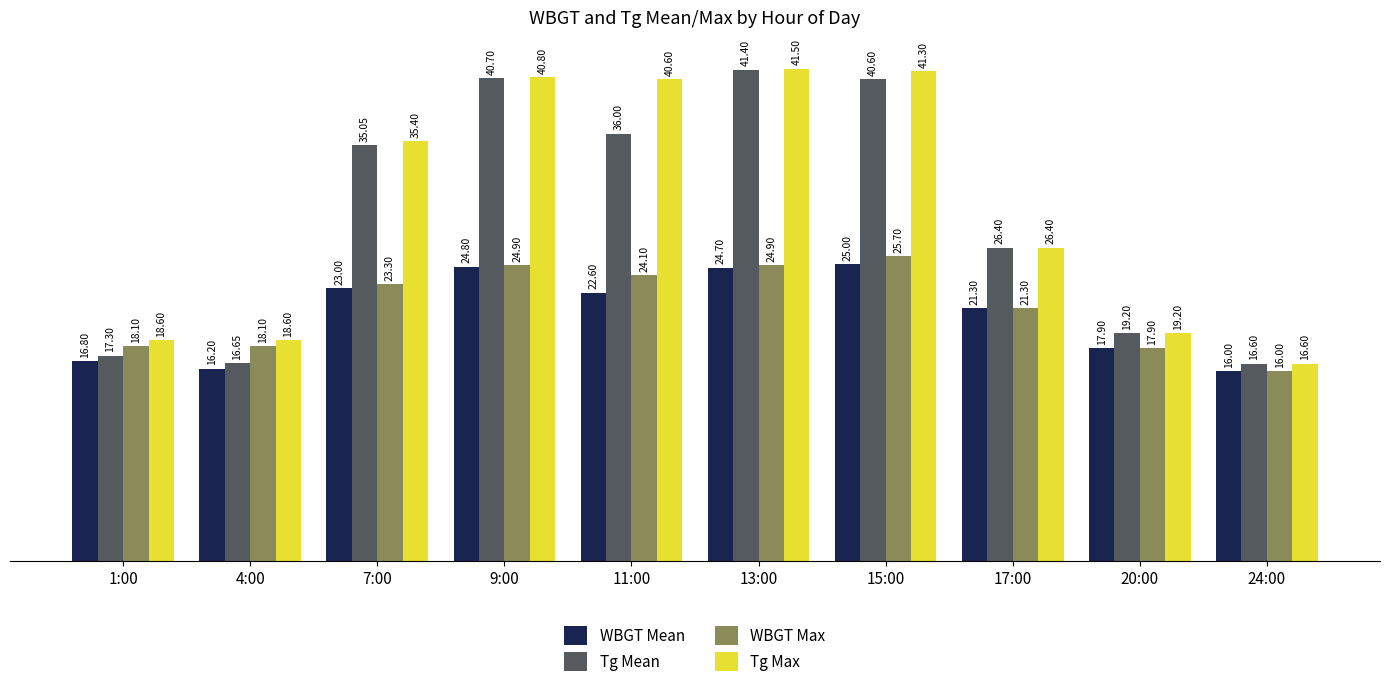

List the labels in order of Tg Mean value, smallest first.

24:00, 4:00, 1:00, 20:00, 17:00, 7:00, 11:00, 15:00, 9:00, 13:00